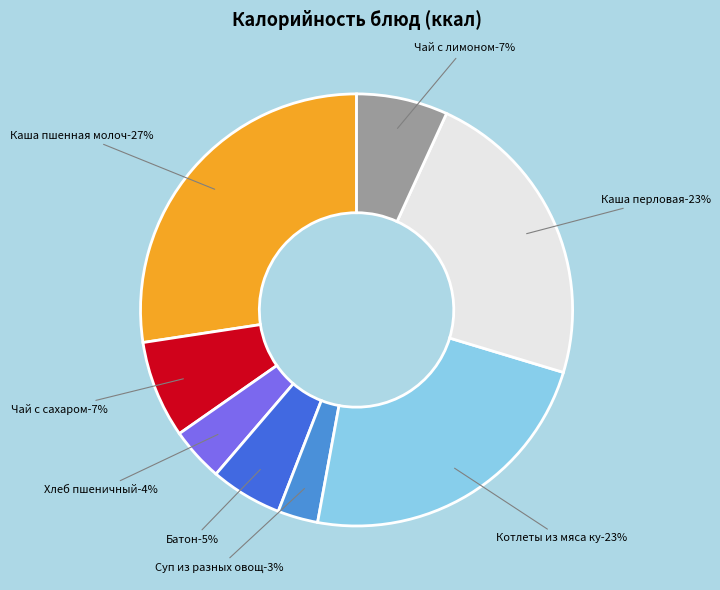

Between Каша пшенная молочная
жидкая с маслом and Хлеб пшеничный
витаминизированный, which is larger?

Каша пшенная молочная
жидкая с маслом